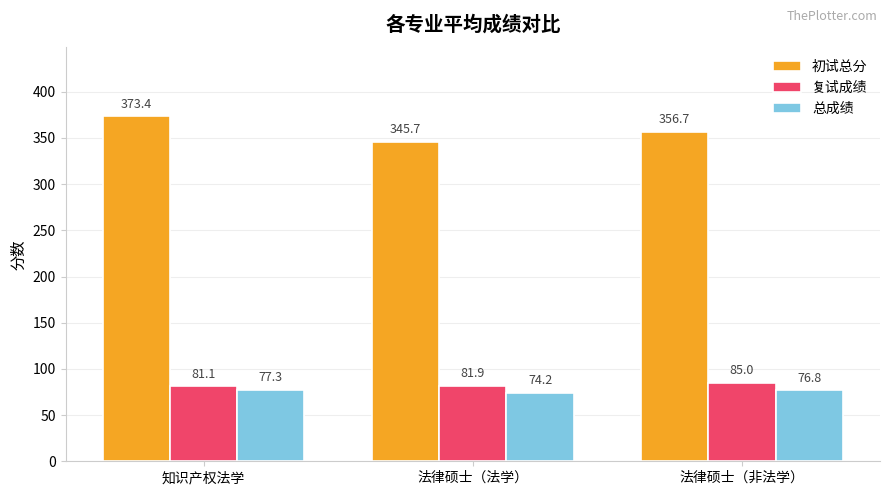

At which category does the chart reach its peak across all series?

知识产权法学